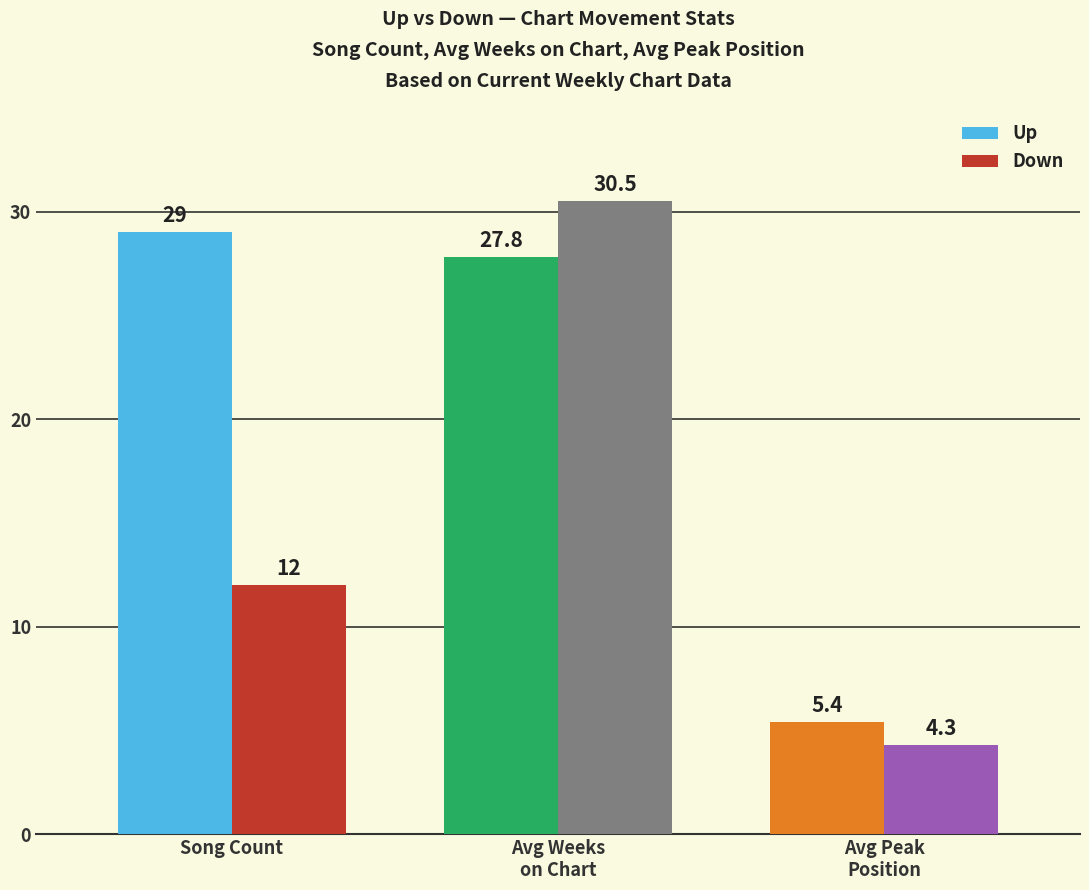

Is it true that Down equals 12.0 at Song Count?

True